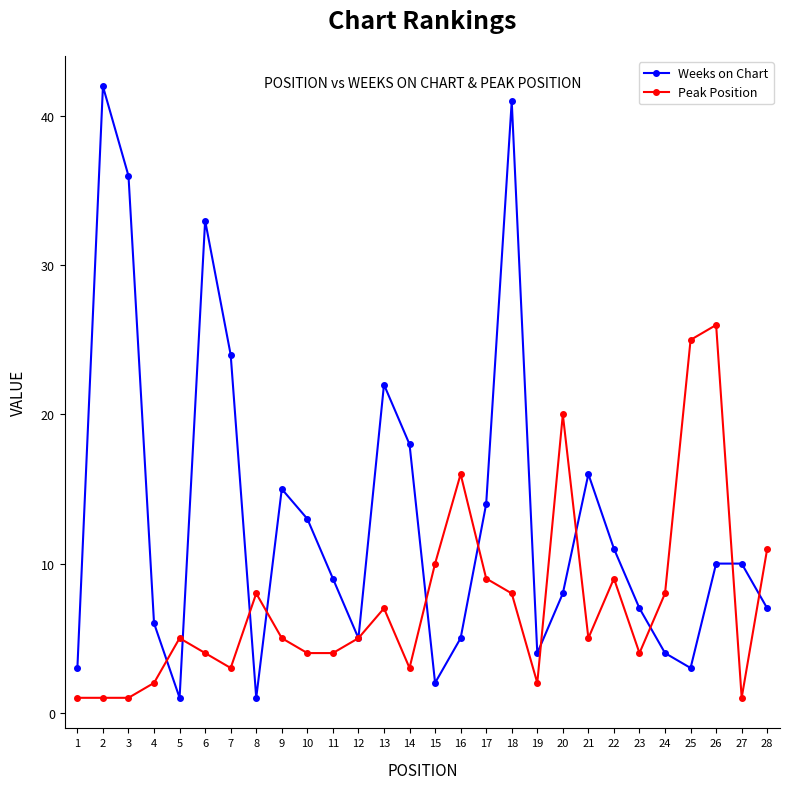

List the series in order of their peak value, lowest first.

Peak Position, Weeks on Chart